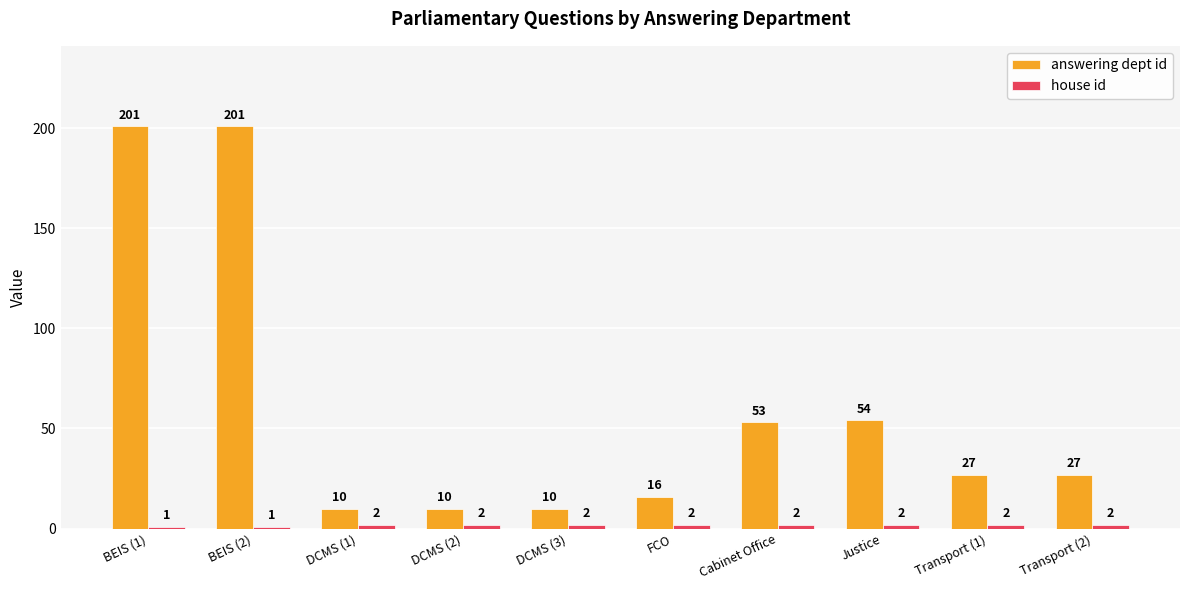

What is the label of the 3rd bar from the right?

Justice